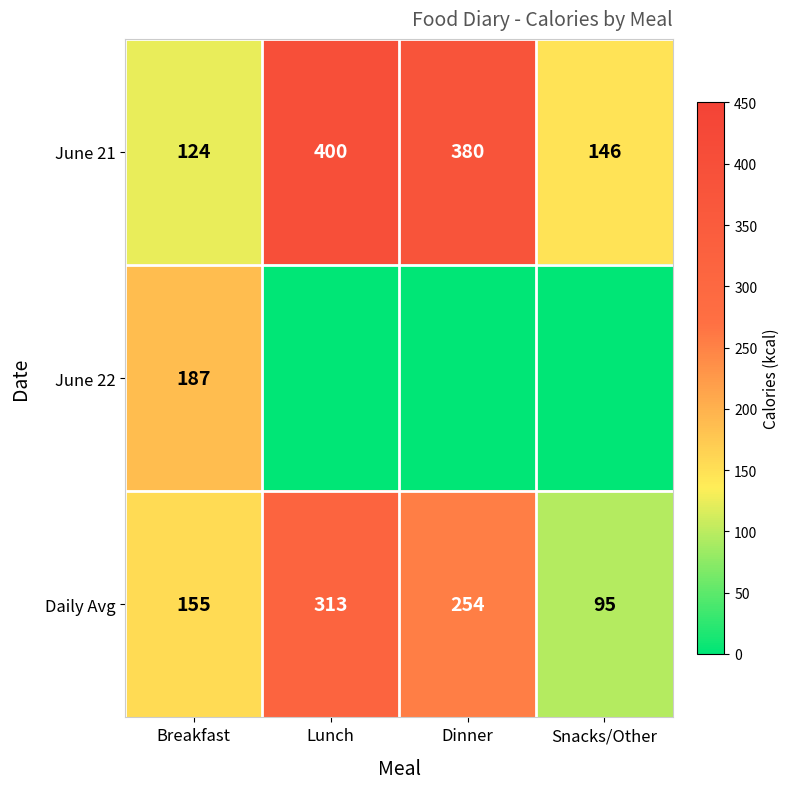

True or false: Daily Avg has a value of 313 at Lunch.

True